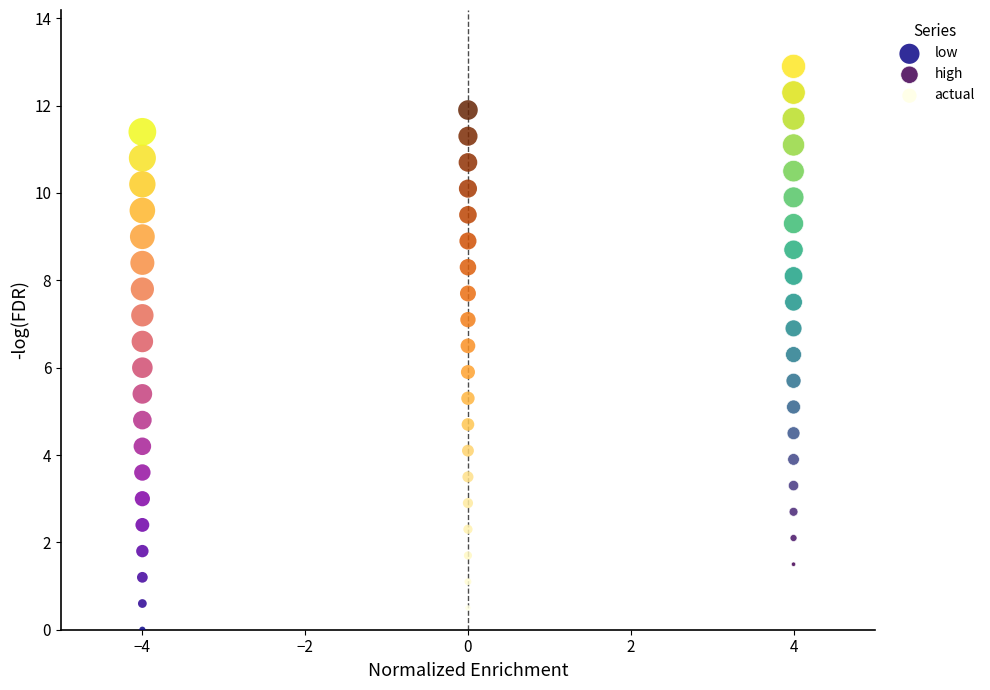

Which series reaches the maximum Y coordinate?

high